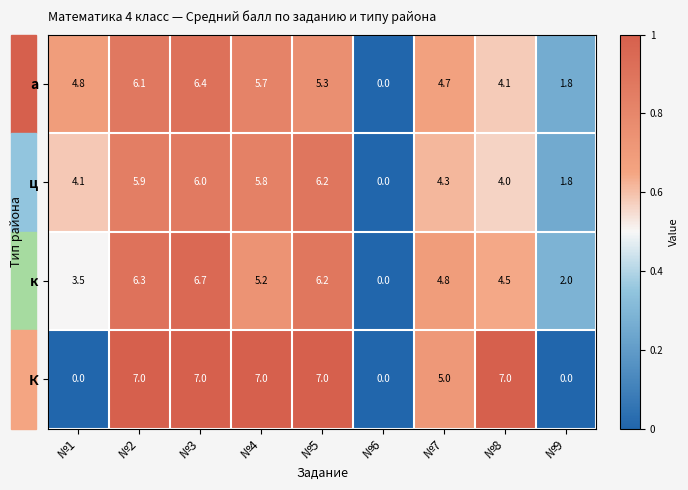

How many positive values does the ц series have?

8